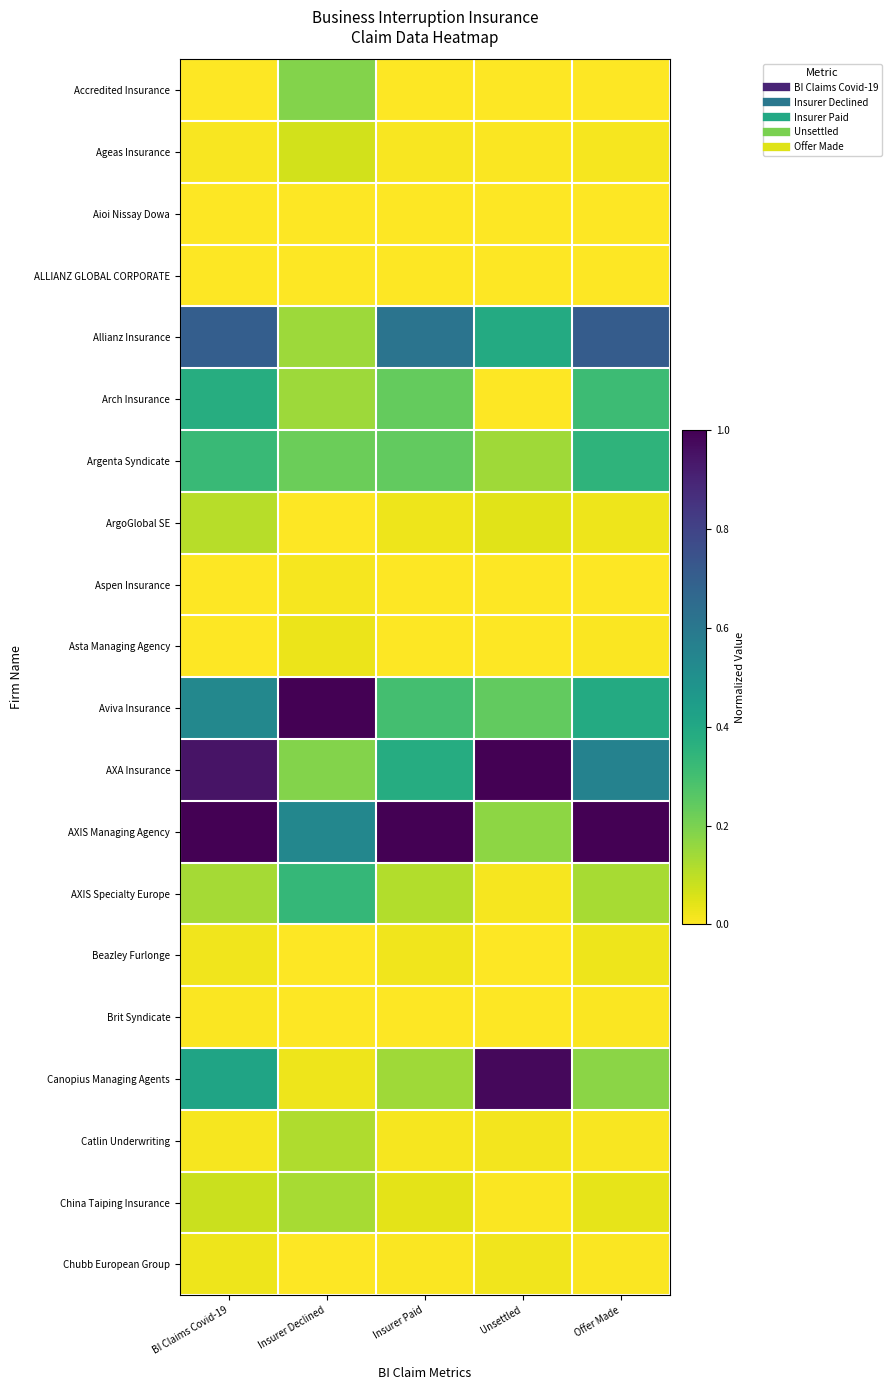

At which category is the sum across all series the highest?

BI Claims Covid-19